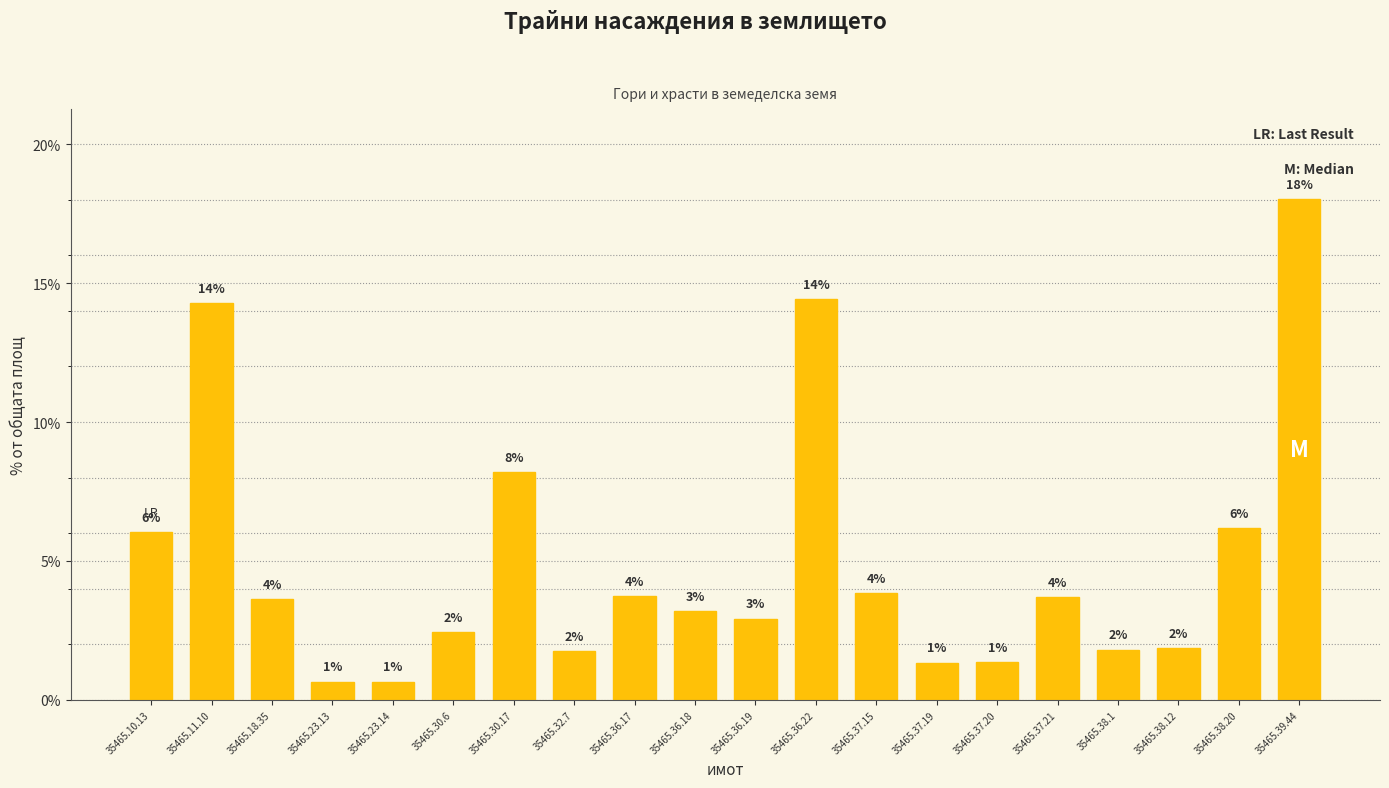

Reading right to left, extract all data points from this chart.

18.0	6.2	1.9	1.8	3.7	1.3	1.3	3.8	14.4	2.9	3.2	3.7	1.8	8.2	2.4	0.7	0.7	3.6	14.3	6.0